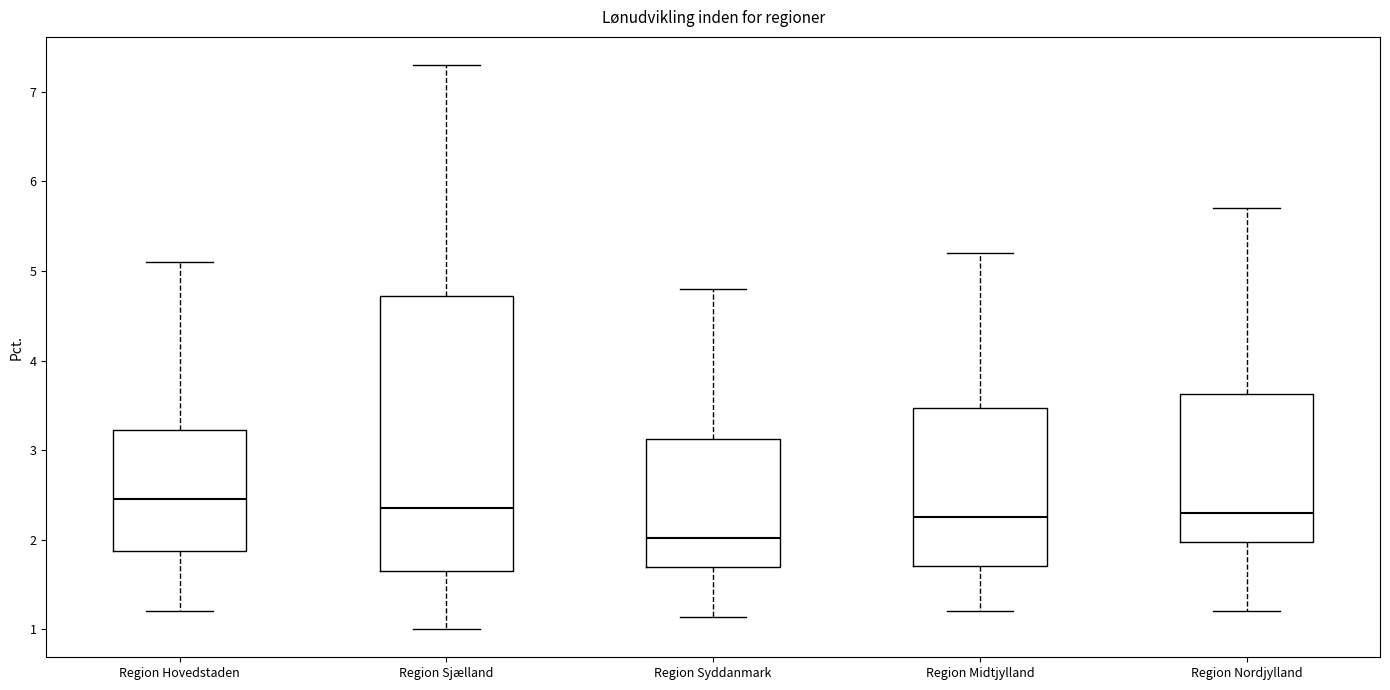

Where does the median line of the box for Region Midtjylland sit on the y-axis? The values are not printed on the chart, so give them approximately, as read against the axis.

2.3